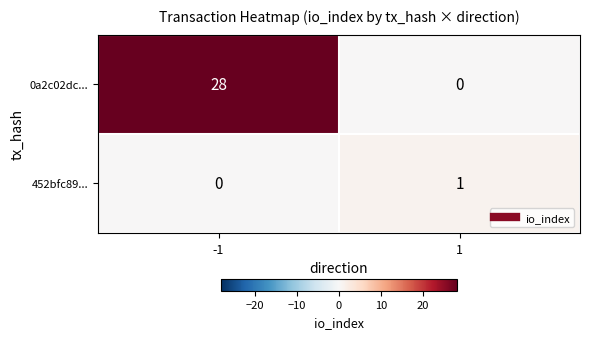

Which series has the widest spread of values?

0a2c02dc...